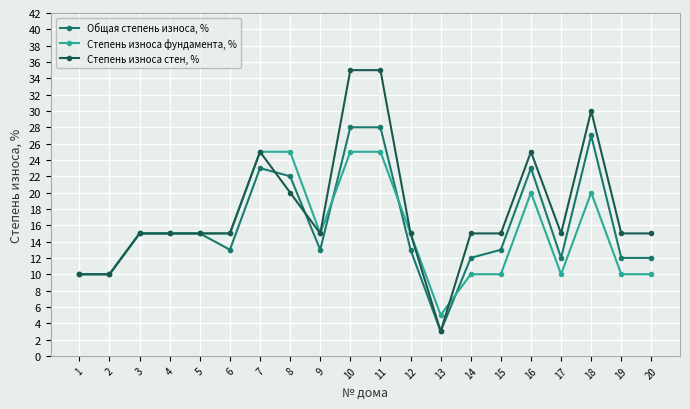

What is the difference between the maximum and minimum values in the Степень износа фундамента, % series?

20